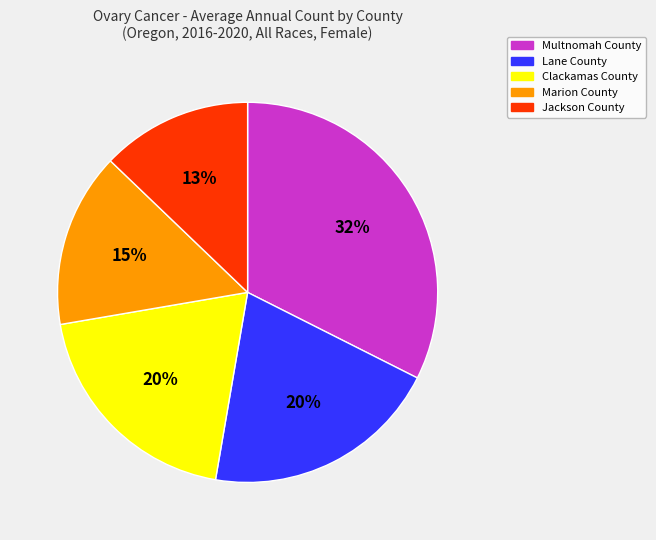

What percentage is the Marion County slice, to the nearest percent?

15%